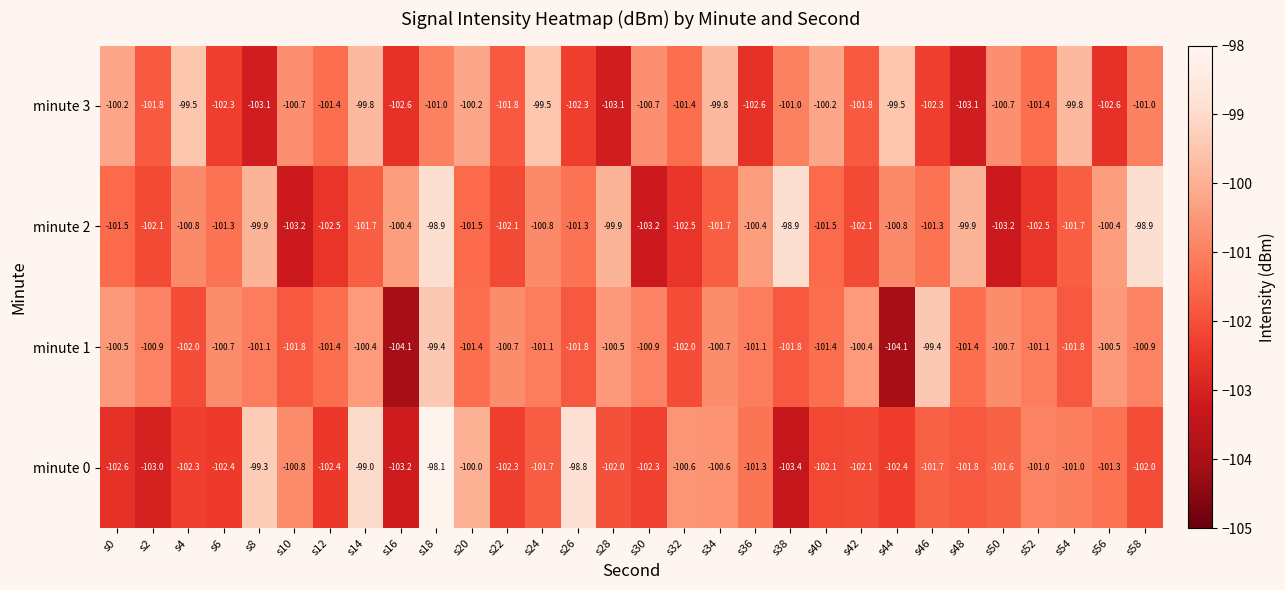

What is the smallest value displayed?

-104.1